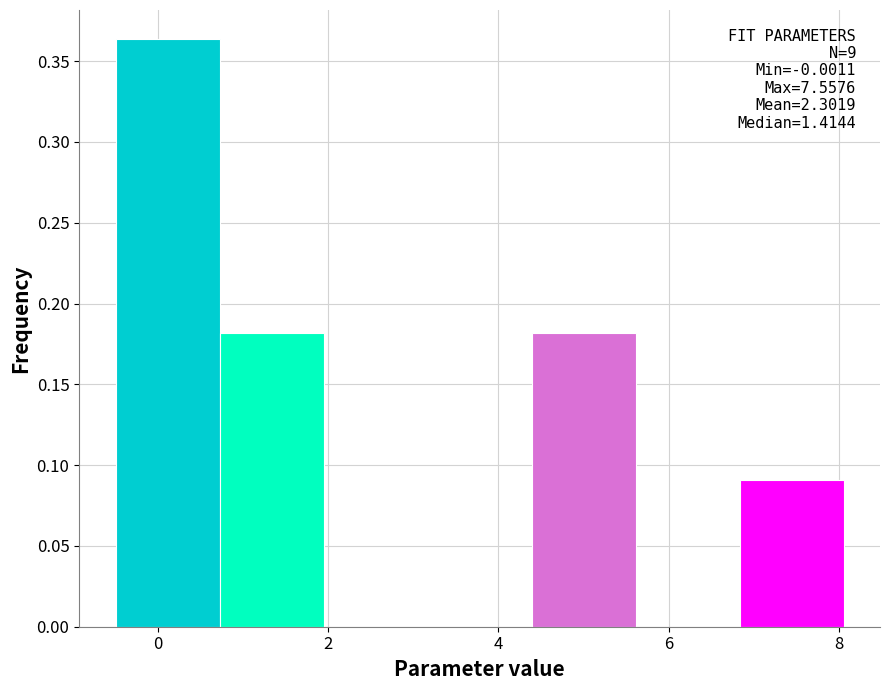

Over which range of the x-axis is the bar tallest?

-0.6 to 0.8